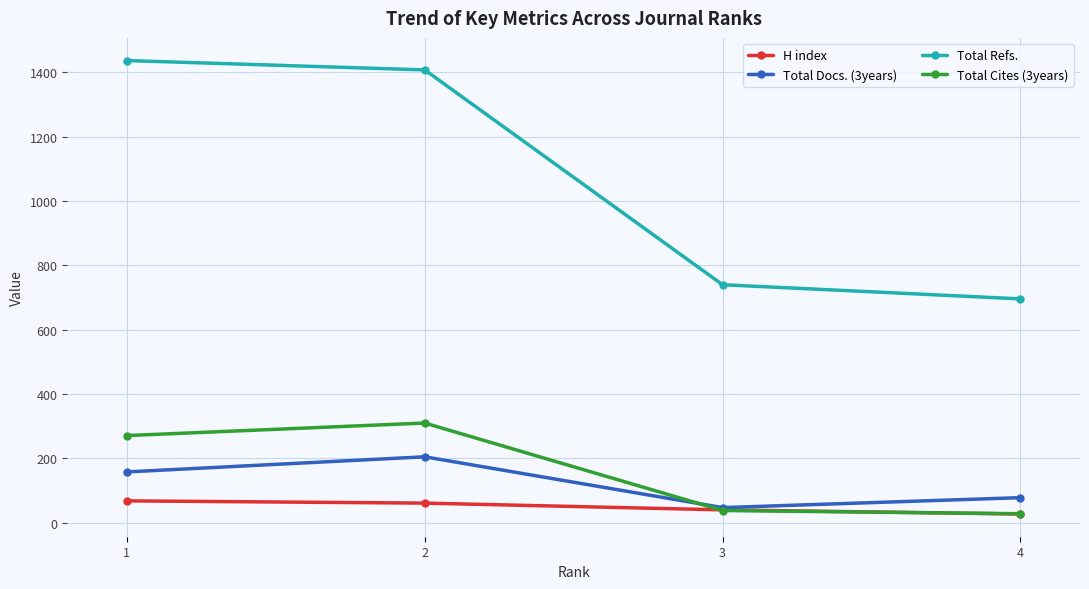

True or false: H index and Total Refs. intersect in this chart.

False